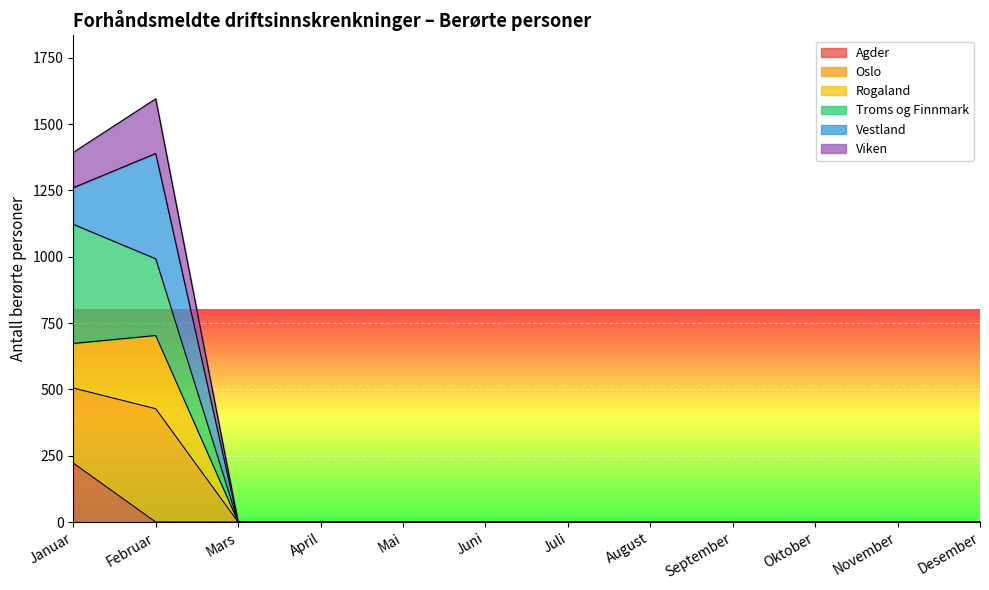

True or false: Agder and Oslo cross at least once.

False